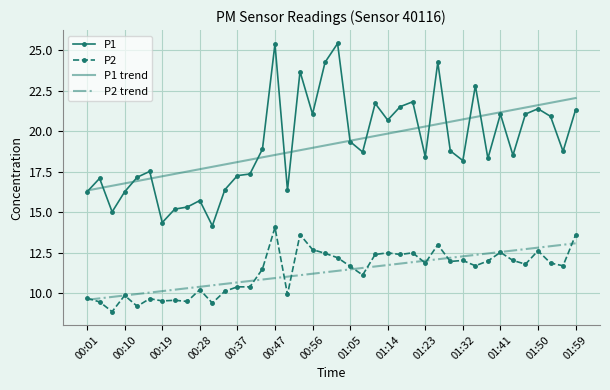

What is the minimum value for P2 trend?

9.6